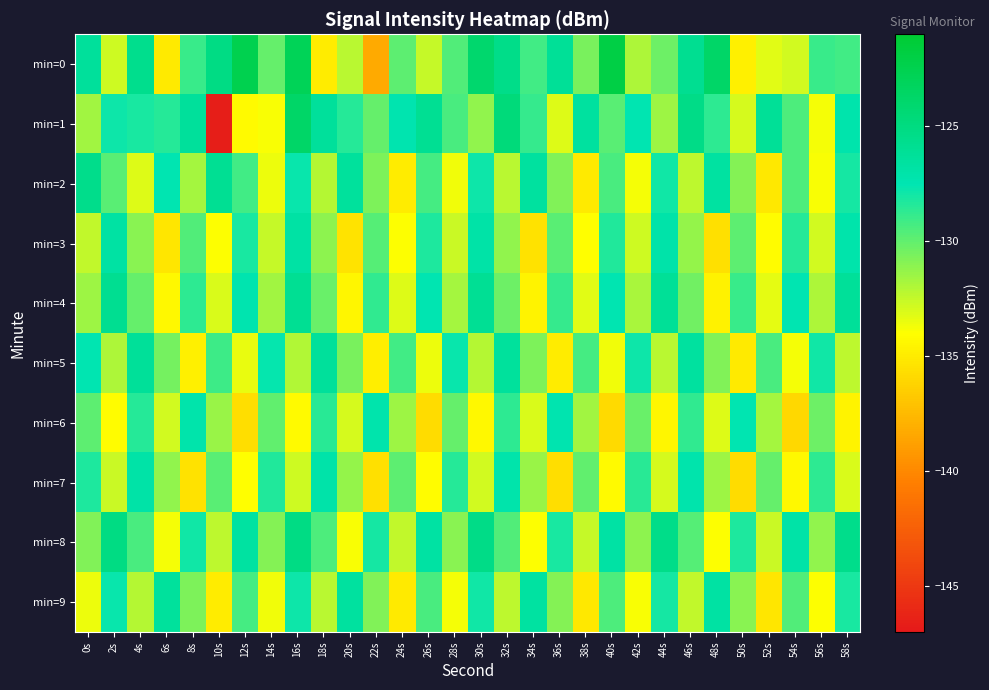

What is the total value across all series at 2s?

-1294.5